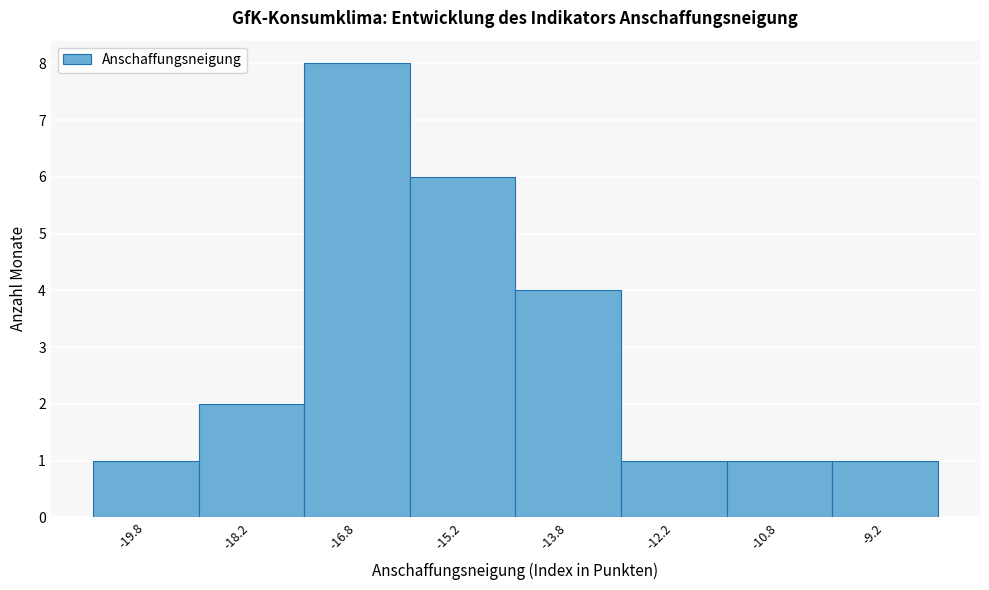

Reading left to right, list every bar in this chart as the range it spans on the x-axis followed by its height. Neither the bar edges nor the heights are printed on the chart, so give them approximately, as read against the axes.

-20.5 to -19.0: 1
-19.0 to -17.5: 2
-17.5 to -16.0: 8
-16.0 to -14.5: 6
-14.5 to -13.0: 4
-13.0 to -11.5: 1
-11.5 to -10.0: 1
-10.0 to -8.5: 1